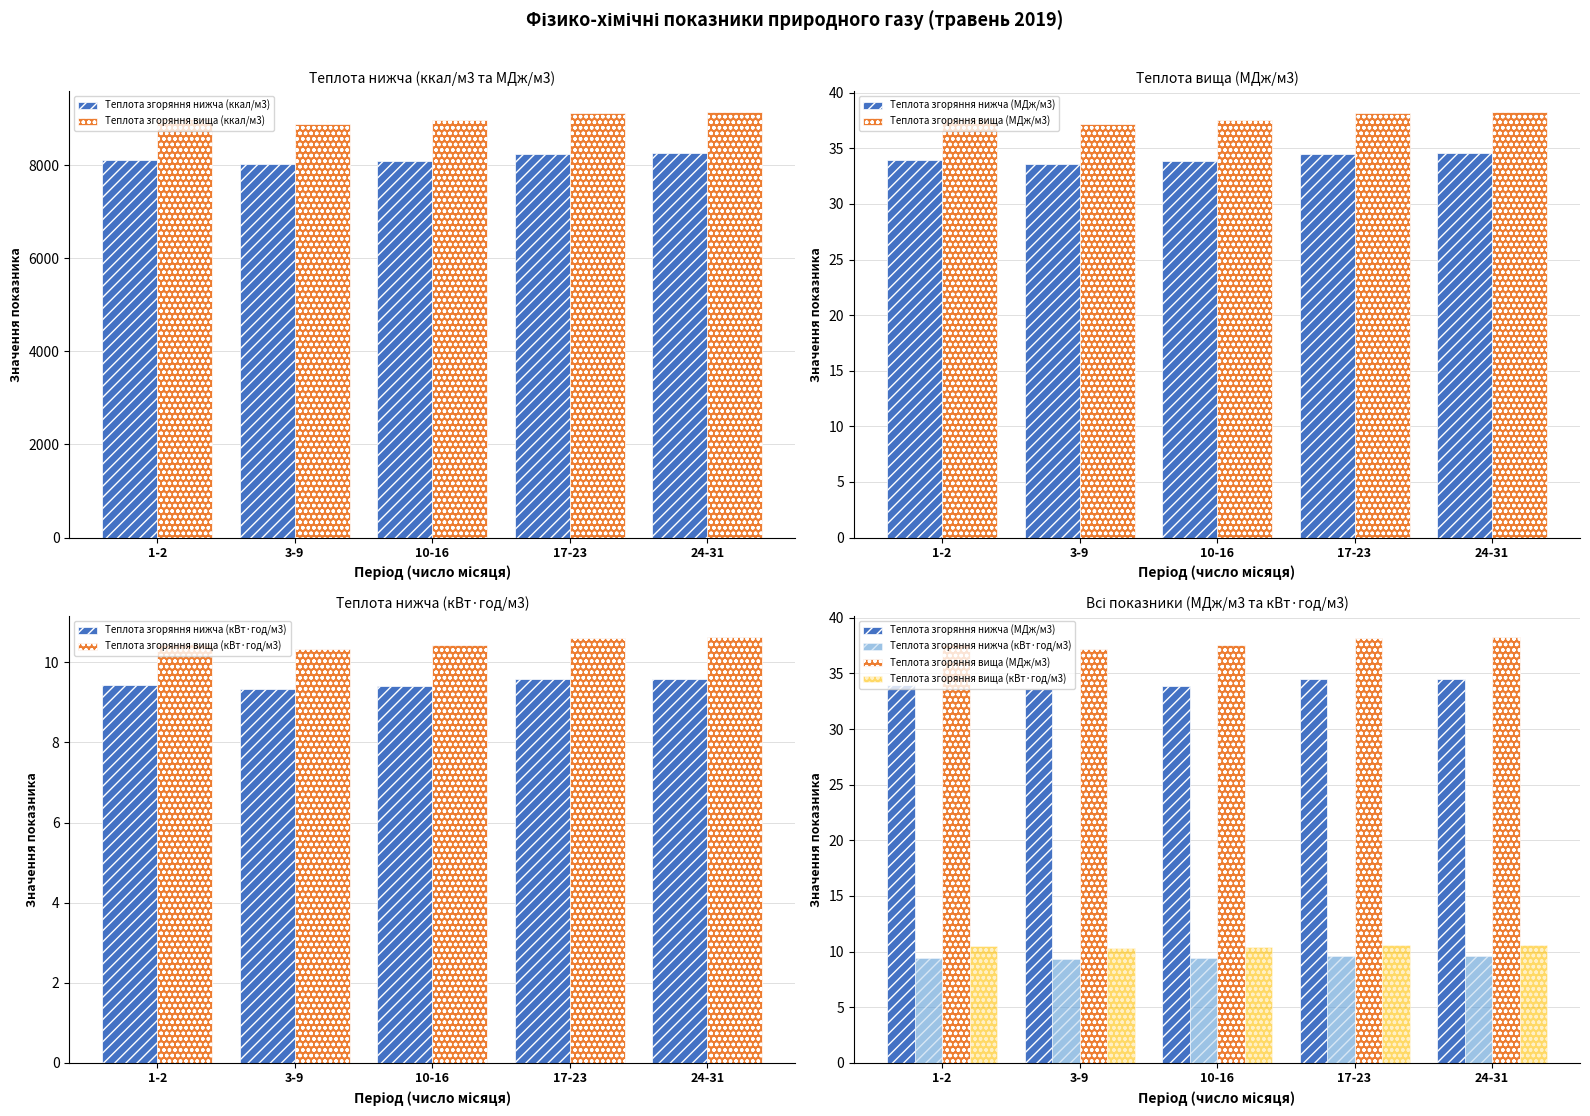

Reading left to right, list all the values displayed in this chart.

Теплота згоряння нижча (ккал/м3): 1-2=8113.6	3-9=8018.1	10-16=8092.1	17-23=8242.6	24-31=8249.7
Теплота згоряння вища (ккал/м3): 1-2=8994.9	3-9=8892.2	10-16=8971.1	17-23=9126.3	24-31=9133.5
Теплота згоряння нижча (МДж/м3): 1-2=34.0	3-9=33.6	10-16=33.9	17-23=34.5	24-31=34.5
Теплота згоряння вища (МДж/м3): 1-2=37.7	3-9=37.2	10-16=37.6	17-23=38.2	24-31=38.2
Теплота згоряння нижча (кВт·год/м3): 1-2=9.4	3-9=9.3	10-16=9.4	17-23=9.6	24-31=9.6
Теплота згоряння вища (кВт·год/м3): 1-2=10.5	3-9=10.3	10-16=10.4	17-23=10.6	24-31=10.6